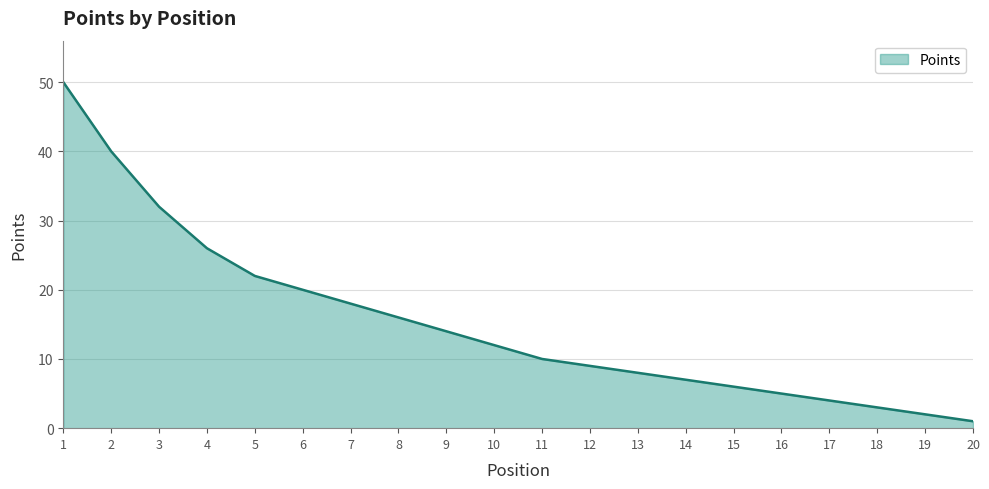

The value at 10 is 16. True or false?

False